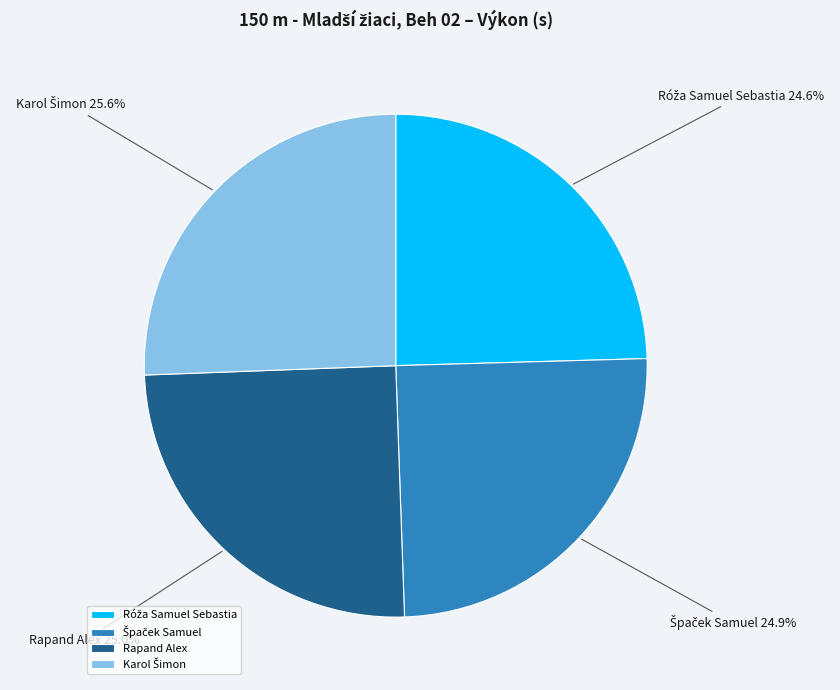

Is there any slice that represents more than half of the pie?

No